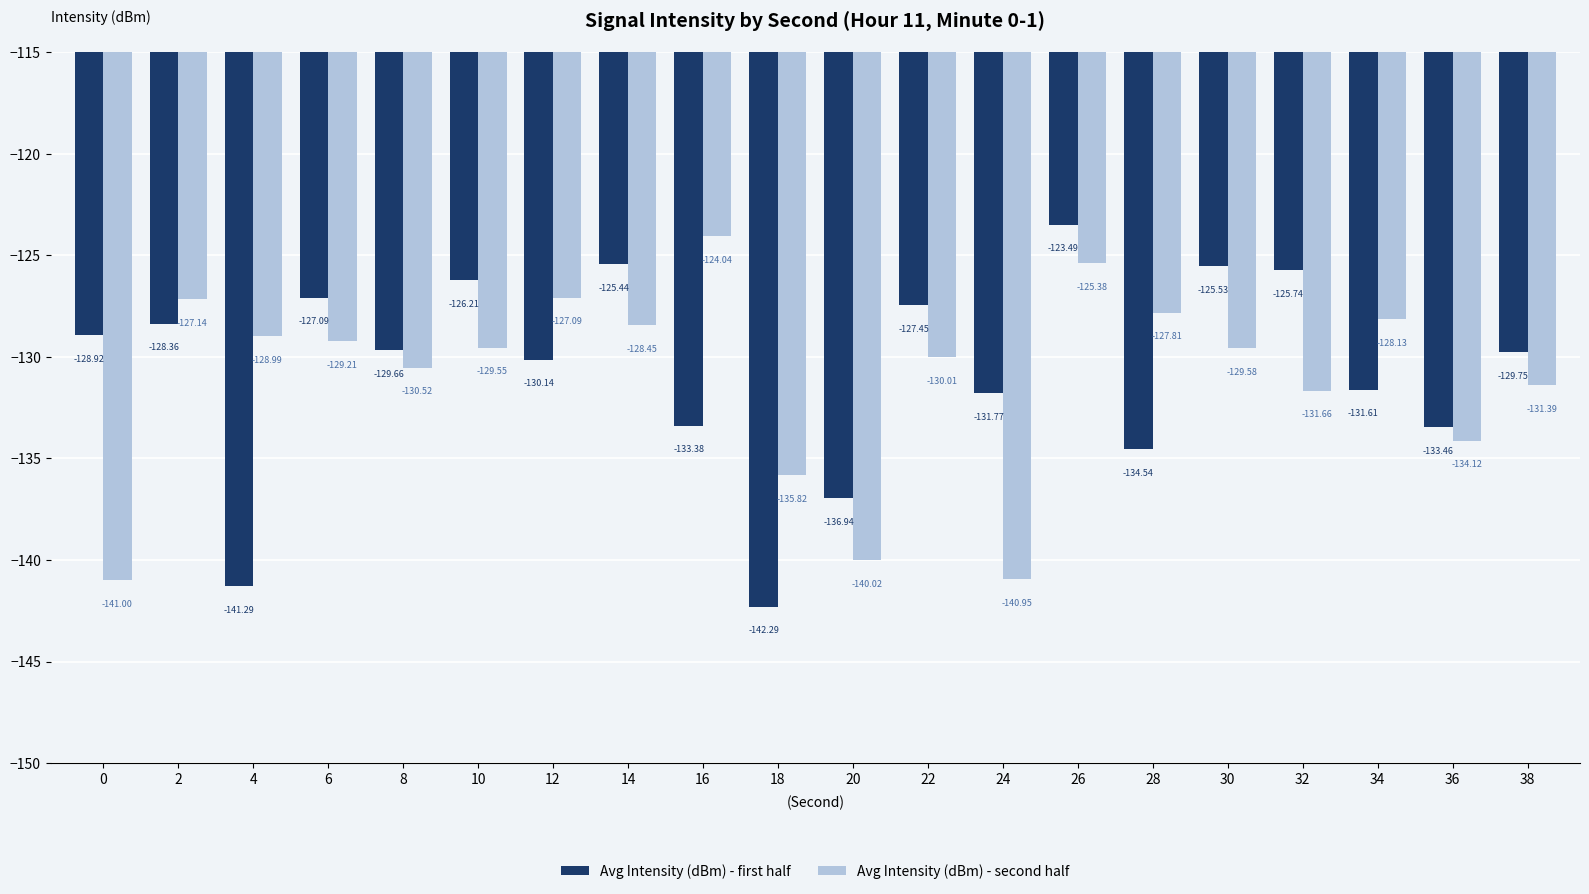

What is the average value of the Avg Intensity (dBm) - second half series?

-131.0